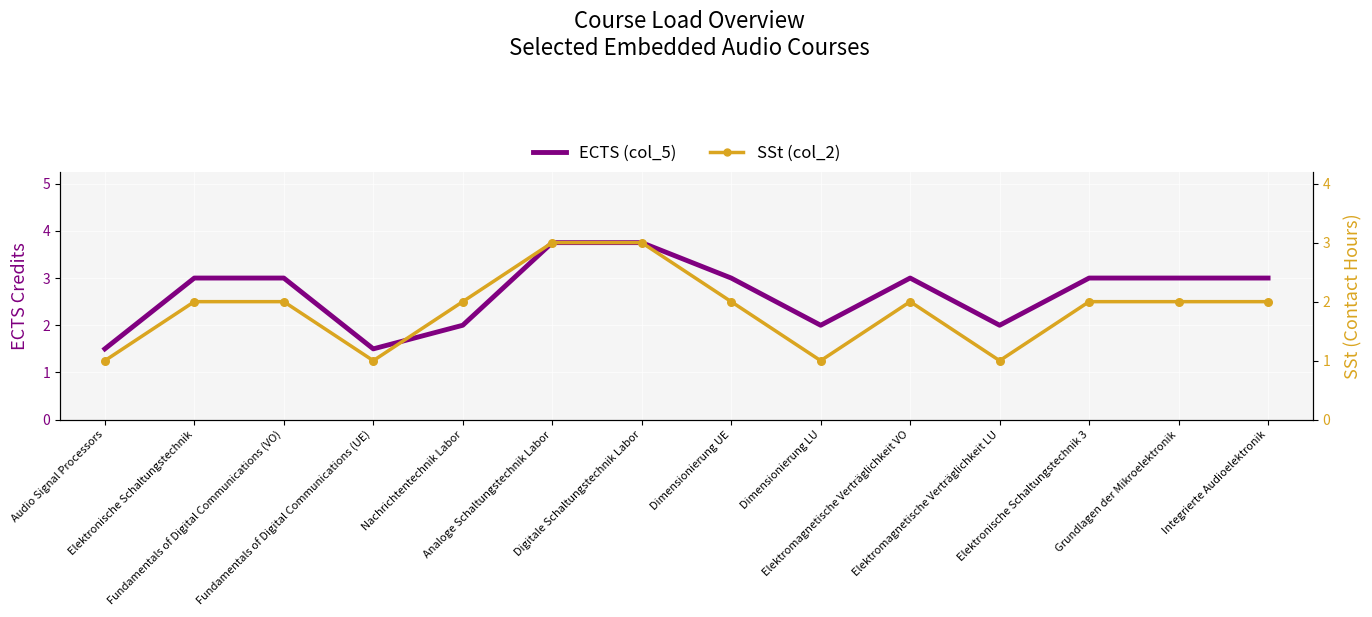

Which series has the largest Y range (max minus min)?

ECTS (col_5)